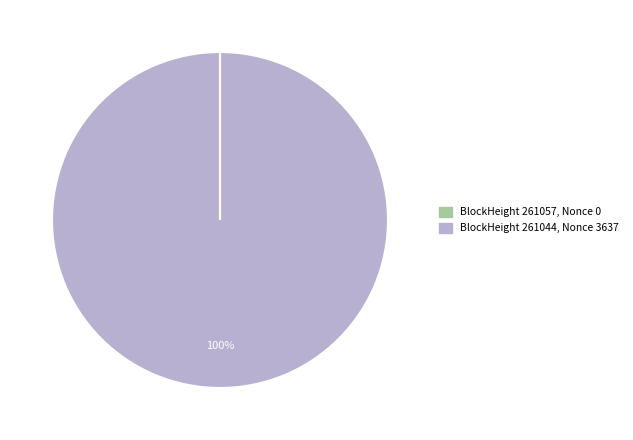

Is there a majority slice in this chart?

Yes